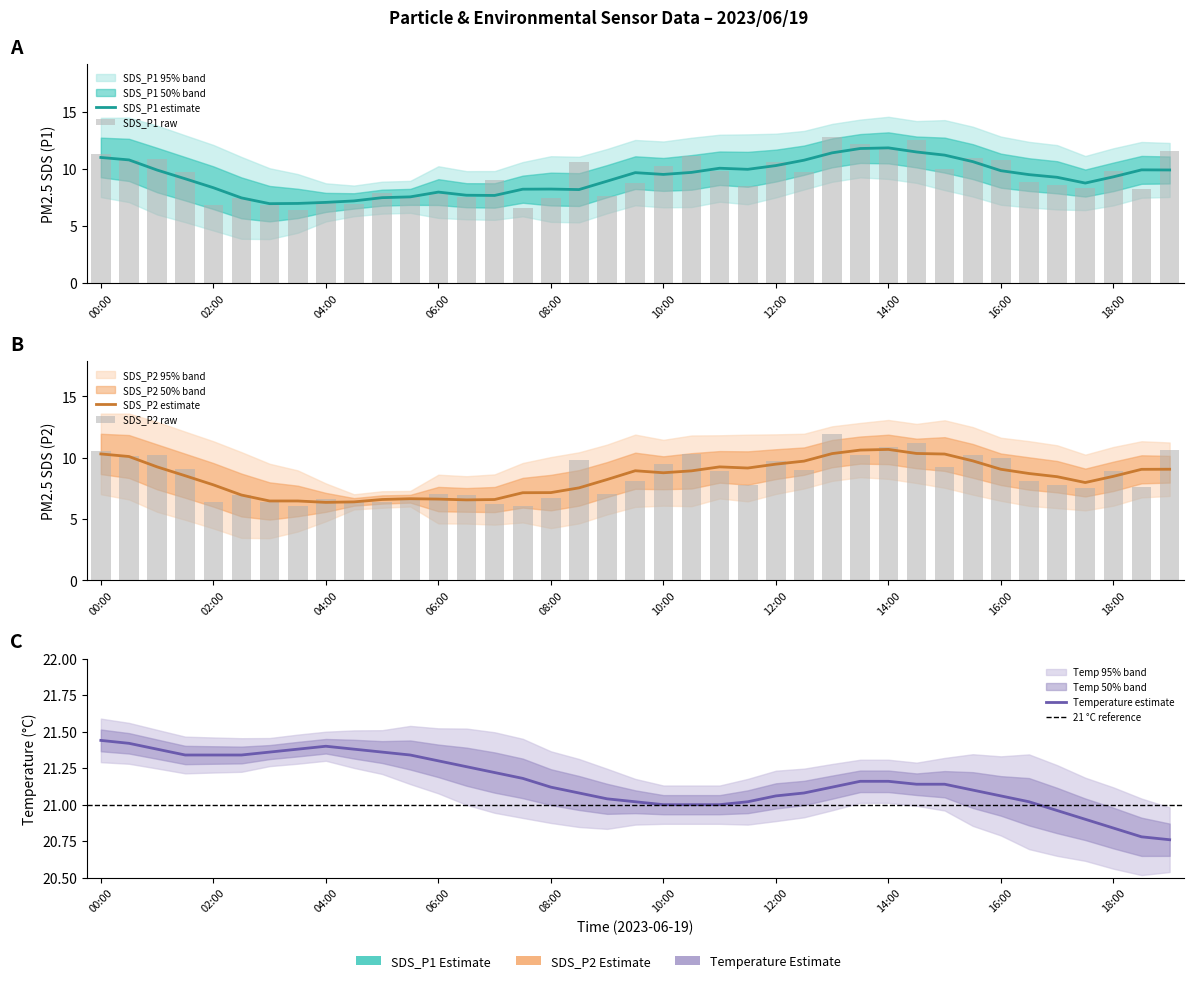

What is the total value across all series at 18:00?

39.6